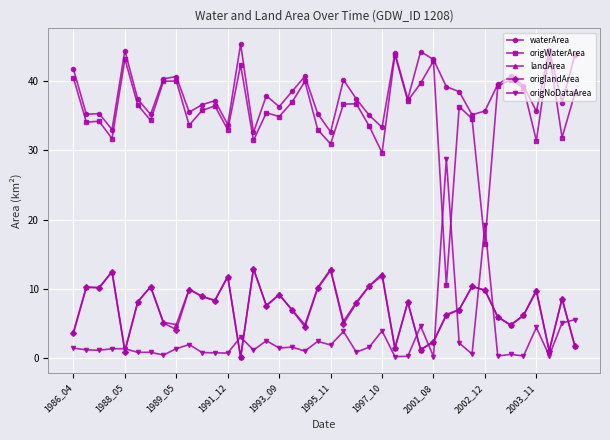

Which series has the largest range (max minus min)?

origWaterArea